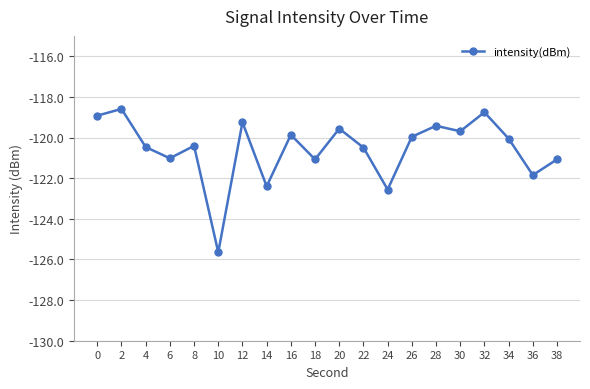

Read the value at 20.

-119.6